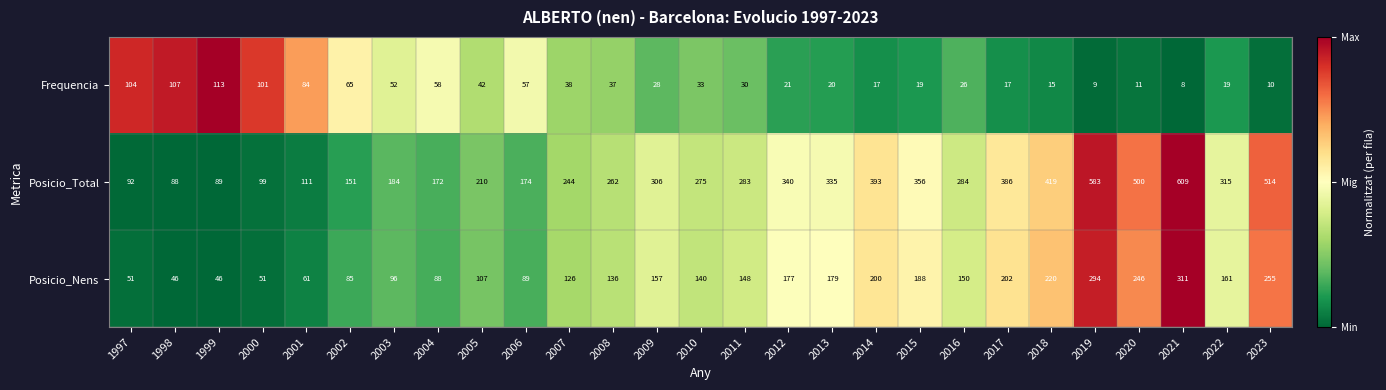

Between 2009 and 2016, which series saw the biggest shift?

Posicio_Total